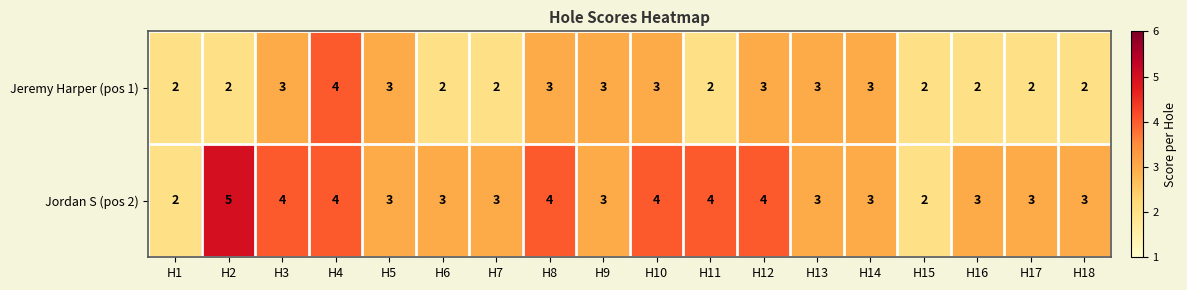

What value does the Jeremy Harper (pos 1) series have at H10?

3